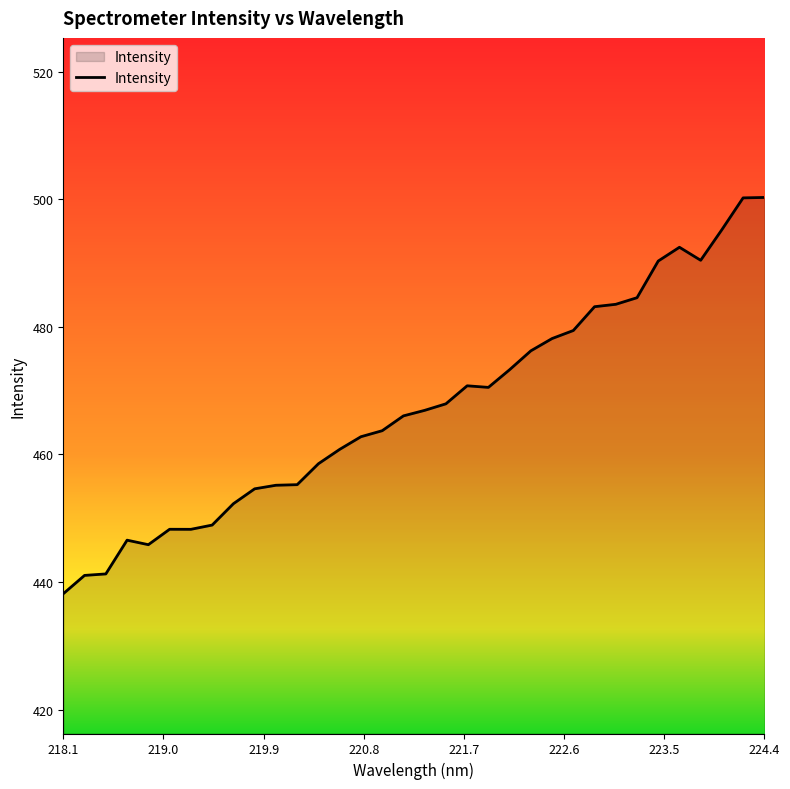

What is the smallest value displayed?

438.2